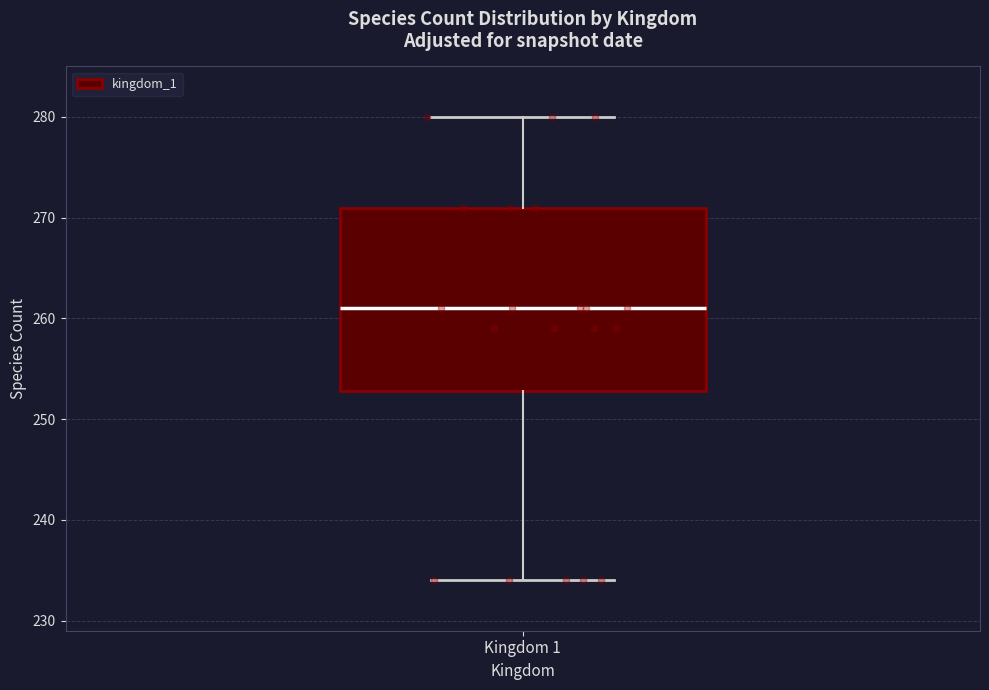

Where is the upper edge of the box for Kingdom 1 on the y-axis? The values are not printed on the chart, so give them approximately, as read against the axis.

271